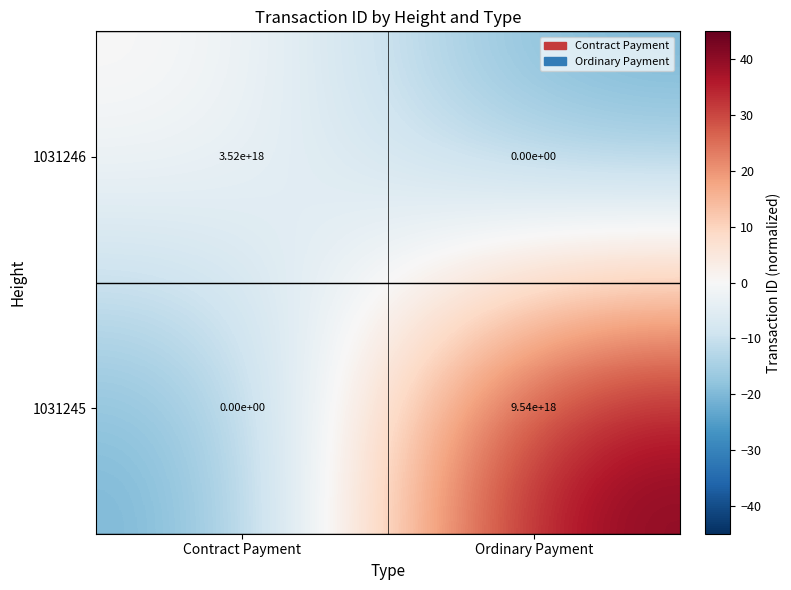

Rank the series at Ordinary Payment from highest to lowest value.

1031245, 1031246